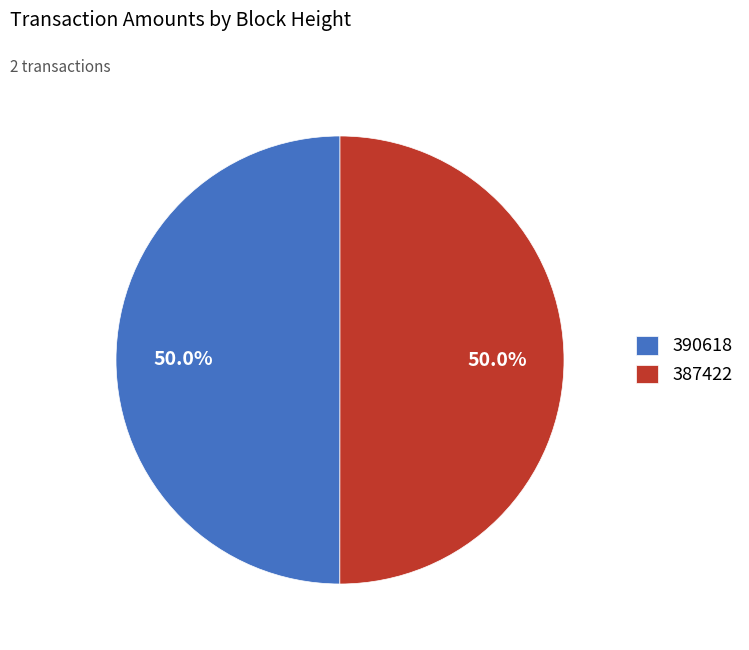

Combined, do 387422 and 390618 account for over 50%?

Yes